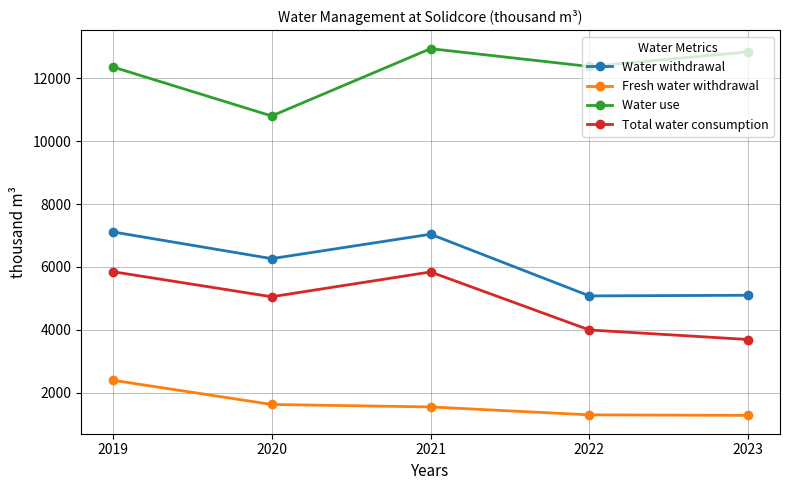

What are all the series names shown in the legend?

Water withdrawal, Fresh water withdrawal, Water use, Total water consumption